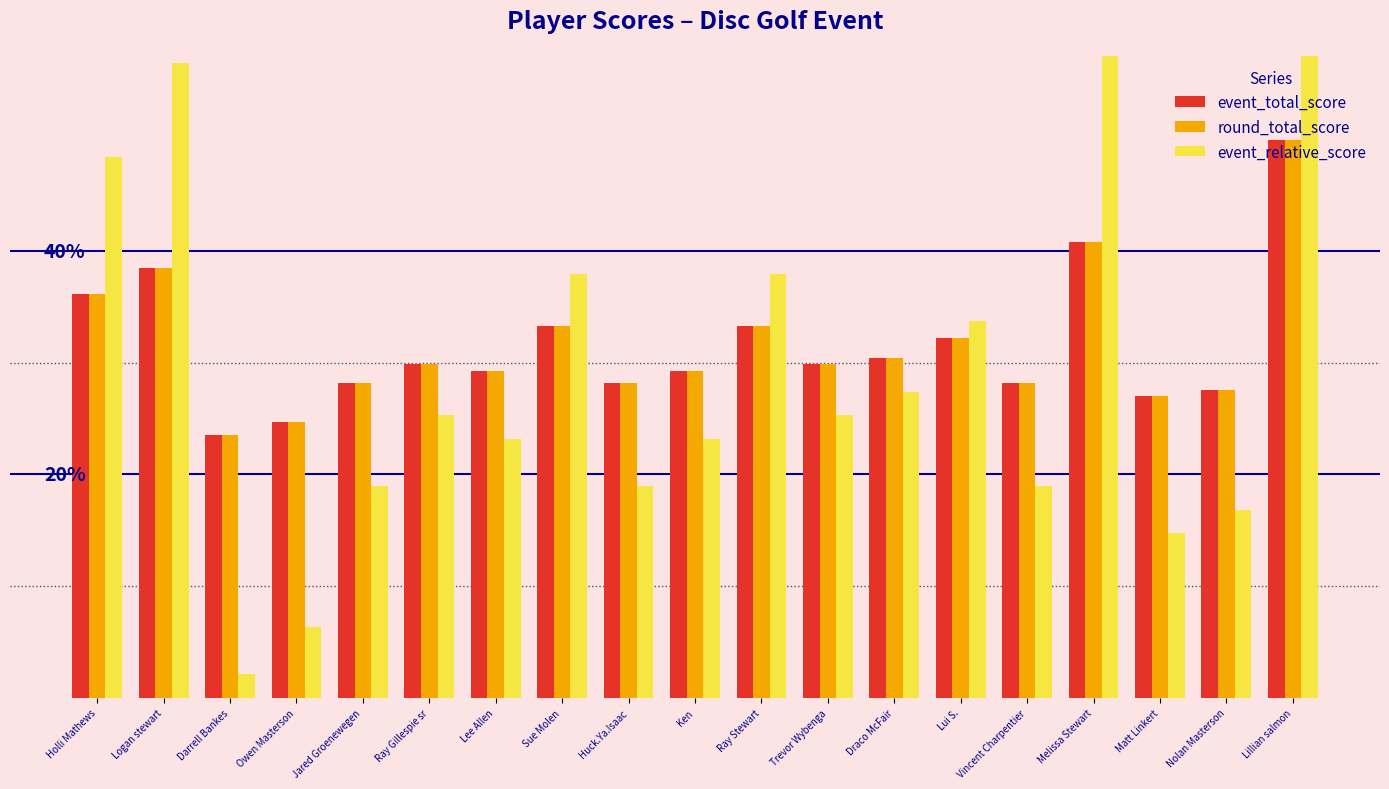

The round_total_score series shows 5.6 at Sue Molen. True or false?

True